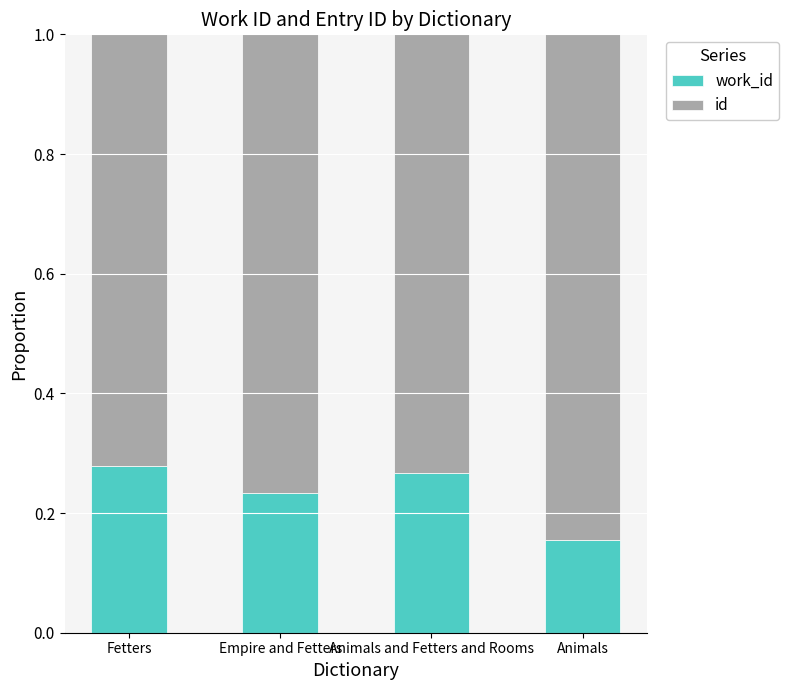

What are all the series names shown in the legend?

work_id, id